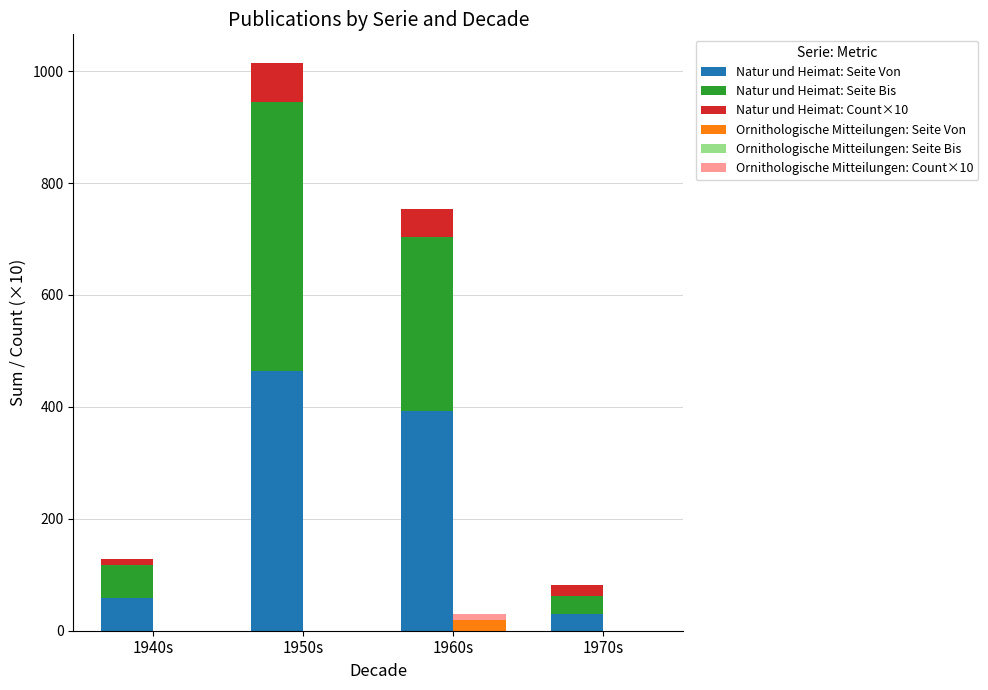

At how many categories does at least one series exceed 235?

2